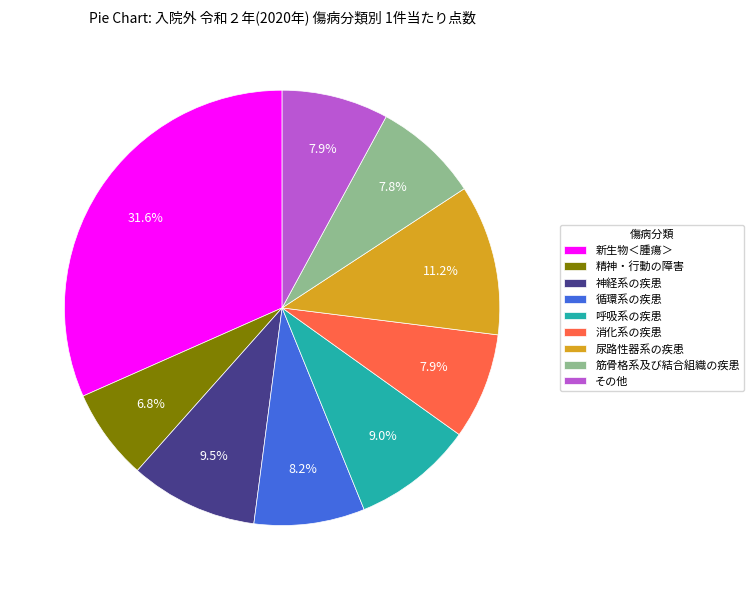

What is the smallest slice in the pie chart?

精神・行動の障害